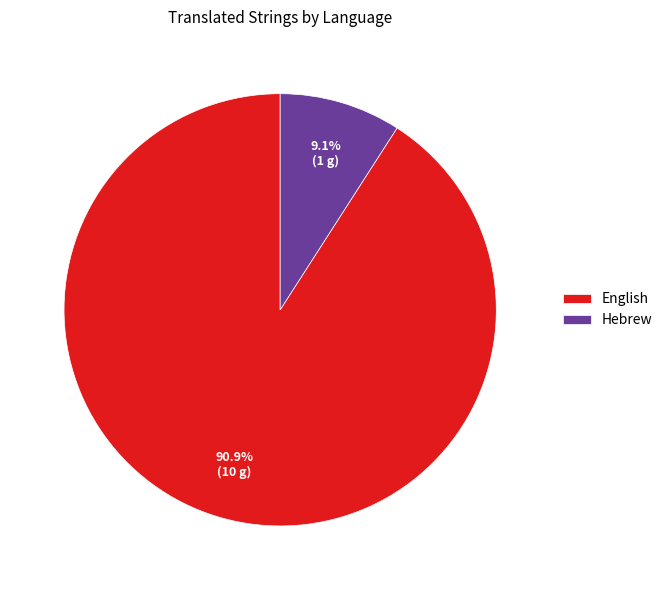

Between Hebrew and English, which is larger?

English